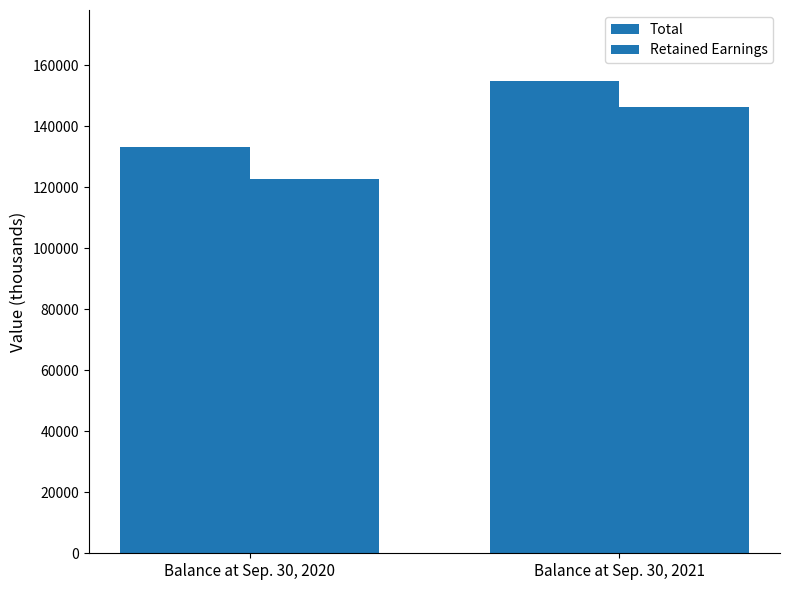

Are the bars horizontal?

No